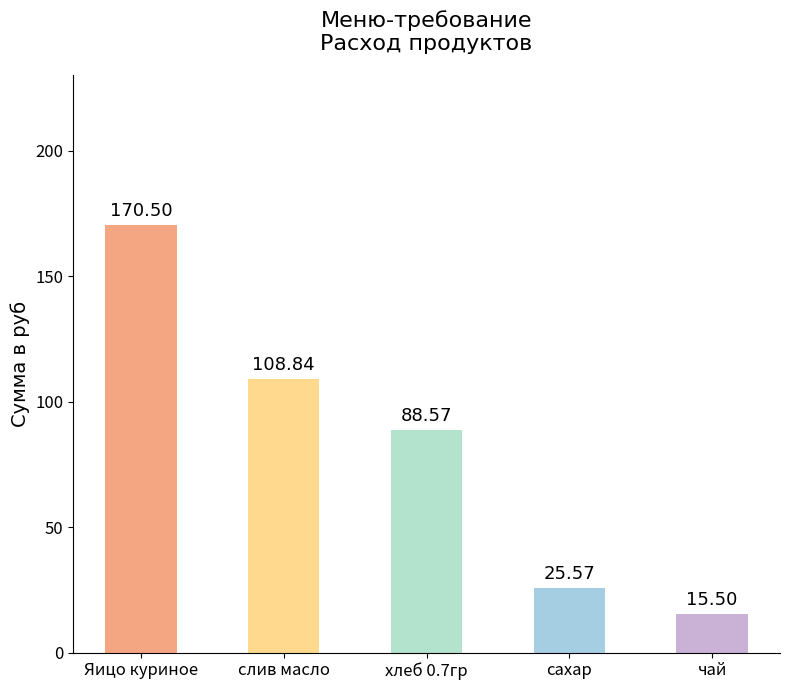

What is the average value?

81.8